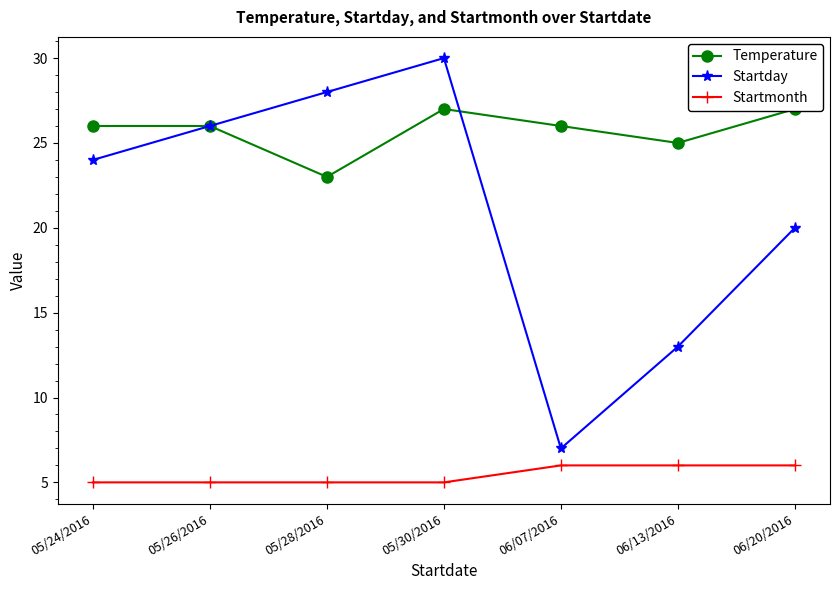

The Temperature series shows 17 at 05/24/2016. True or false?

False